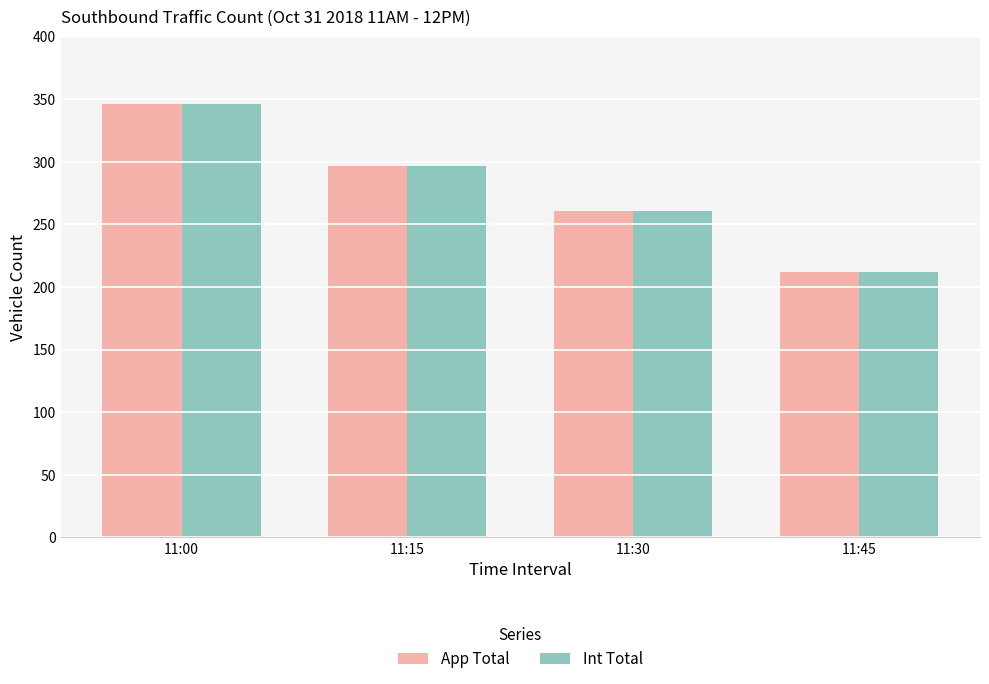

Reading right to left, what are all the values shown in this chart?

App Total: 11:45=212	11:30=261	11:15=297	11:00=346
Int Total: 11:45=212	11:30=261	11:15=297	11:00=346